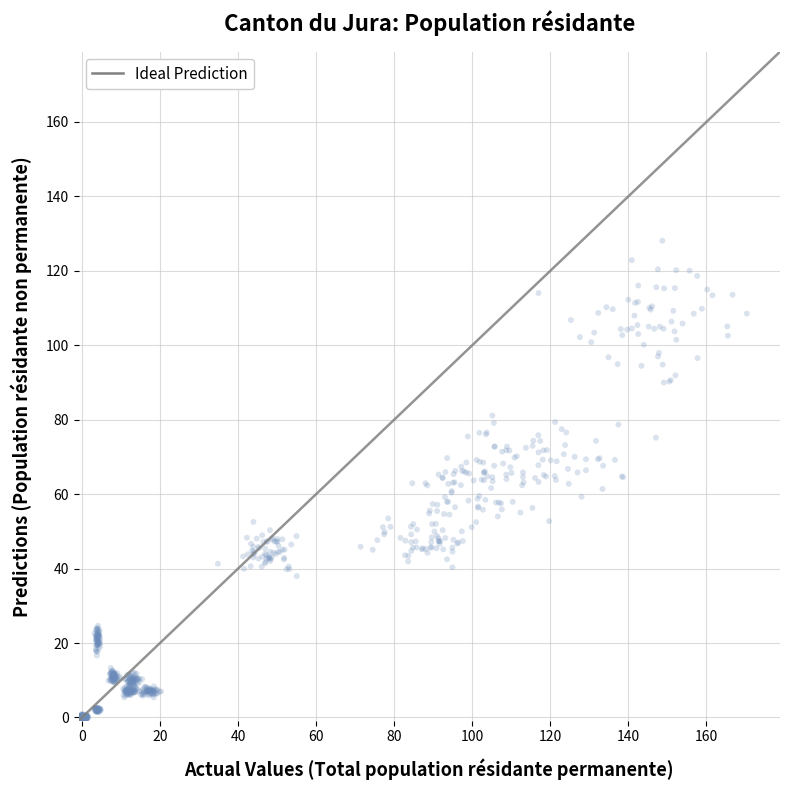

What is the range of Y values (max minus min)?

129.0